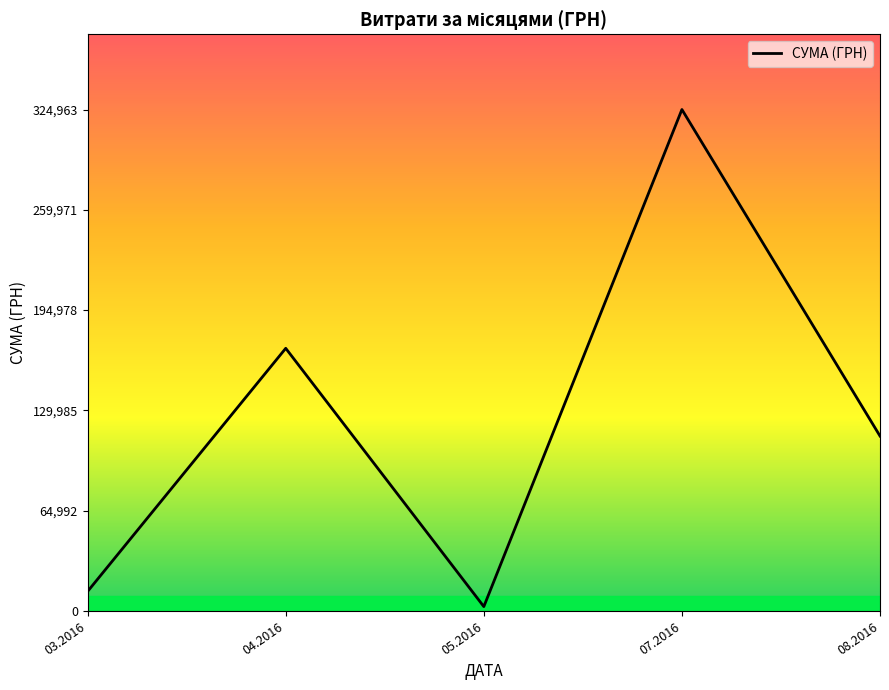

Which category has the highest value across all series?

07.2016